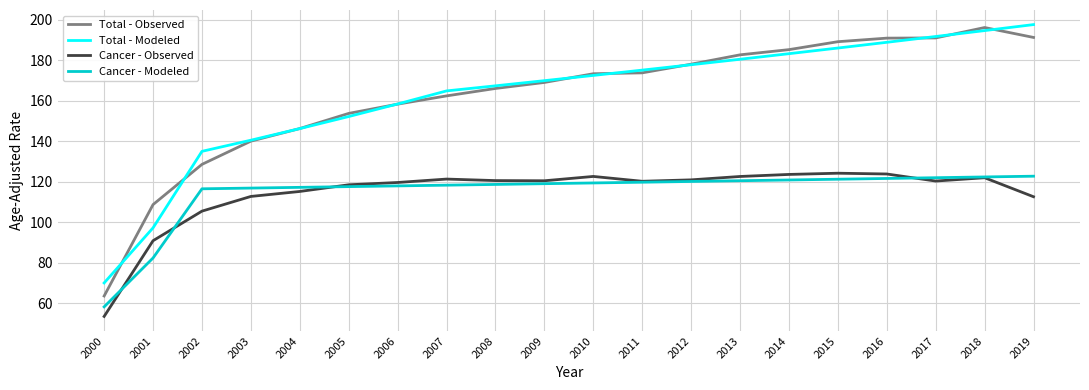

At which label is Cancer - Observed closest to 88?

2001